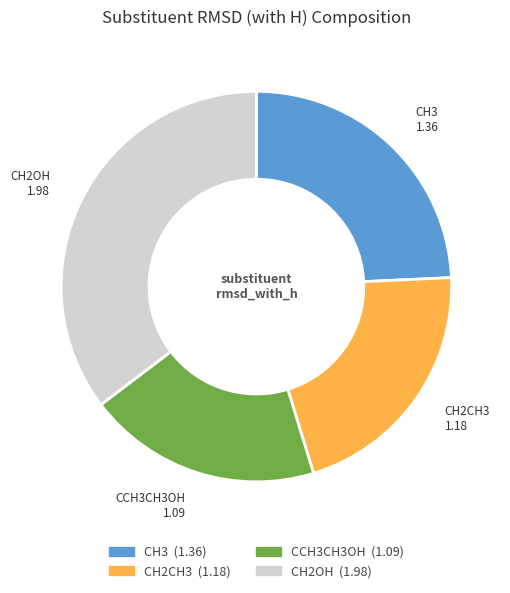

Does CCH3CH3OH represent more than half of the total?

No